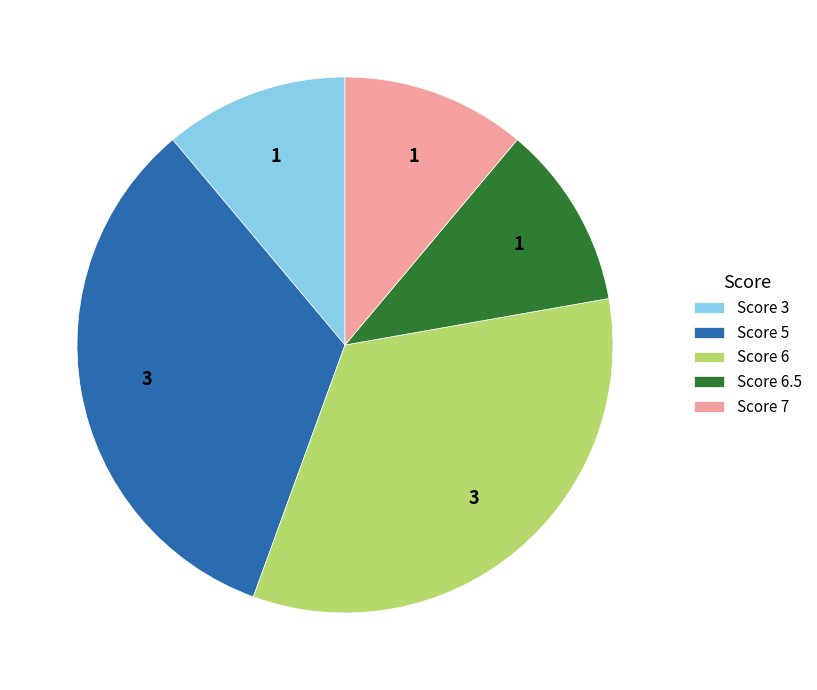

How many slices are in this pie chart?

5